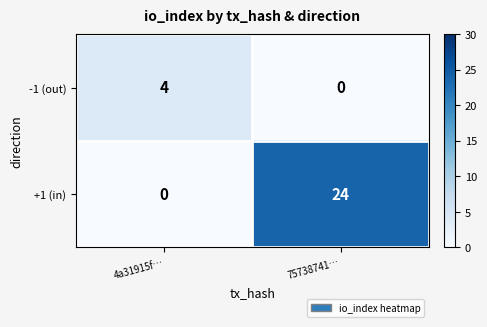

Reading right to left, what are all the values shown in this chart?

-1 (out): 0	4
+1 (in): 24	0